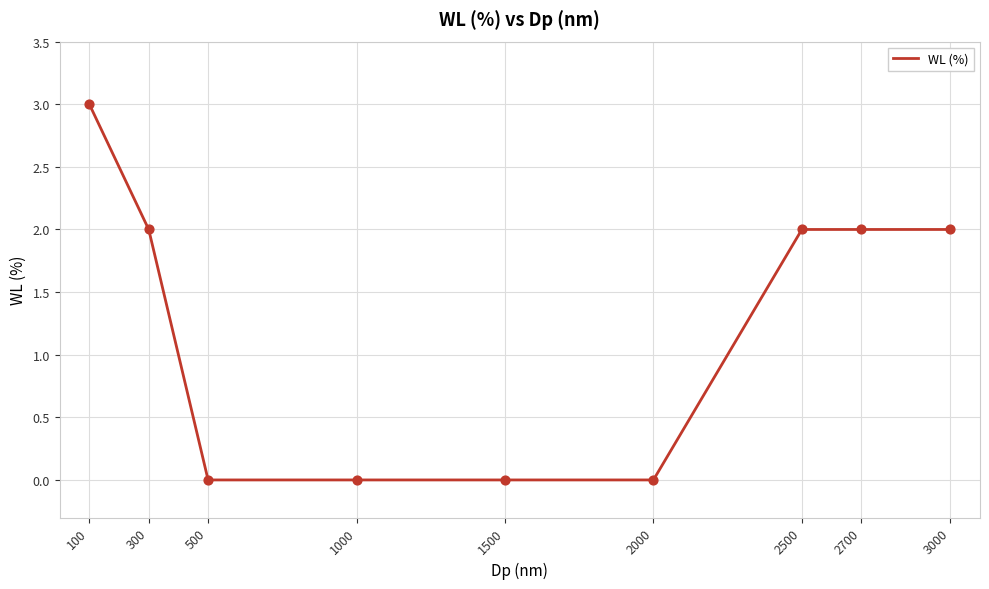

What is the change in value from 2000 to 2700?

+2